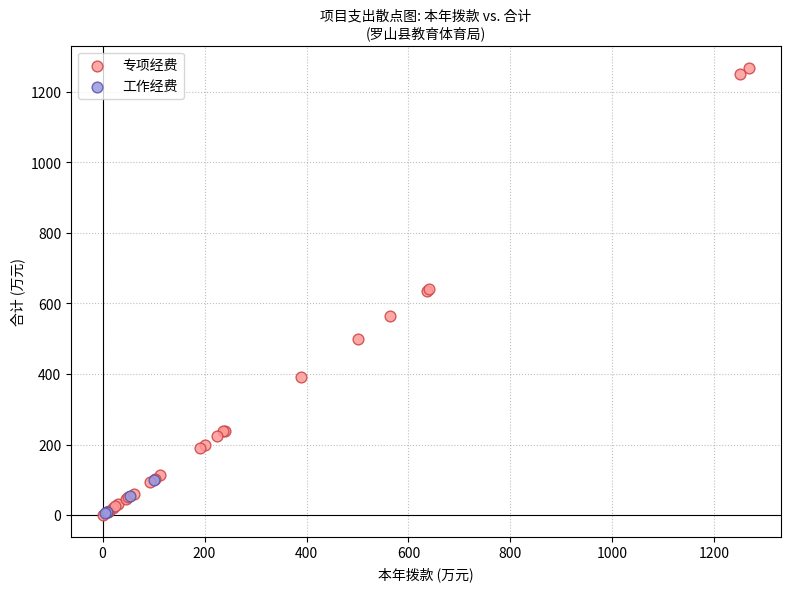

Which series has the largest Y range (max minus min)?

专项经费